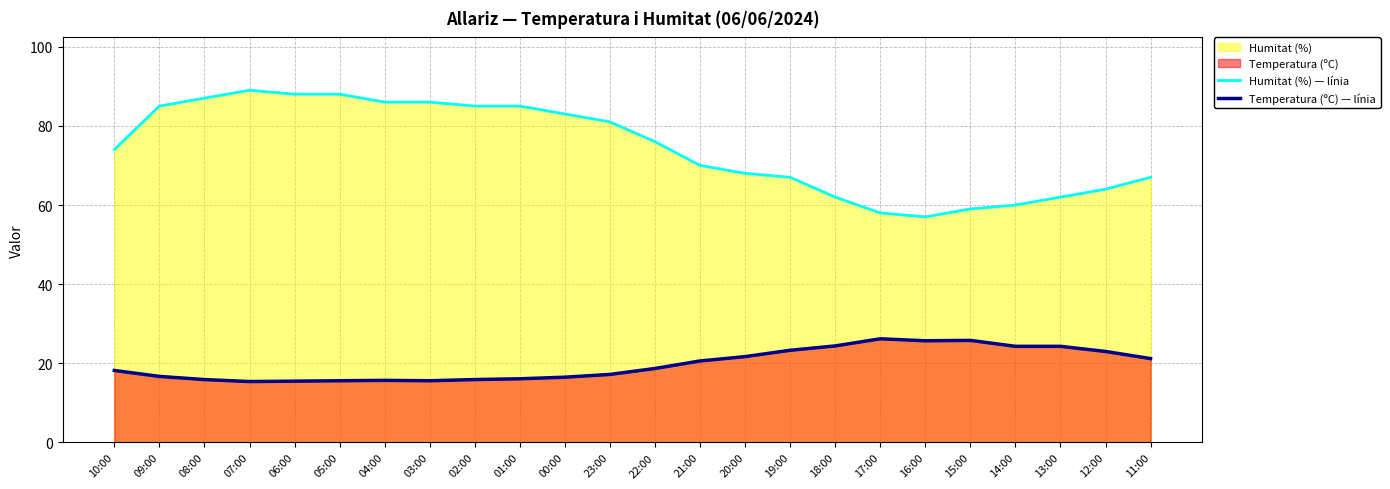

Which series has the largest total across all categories?

Humitat (%) — línia